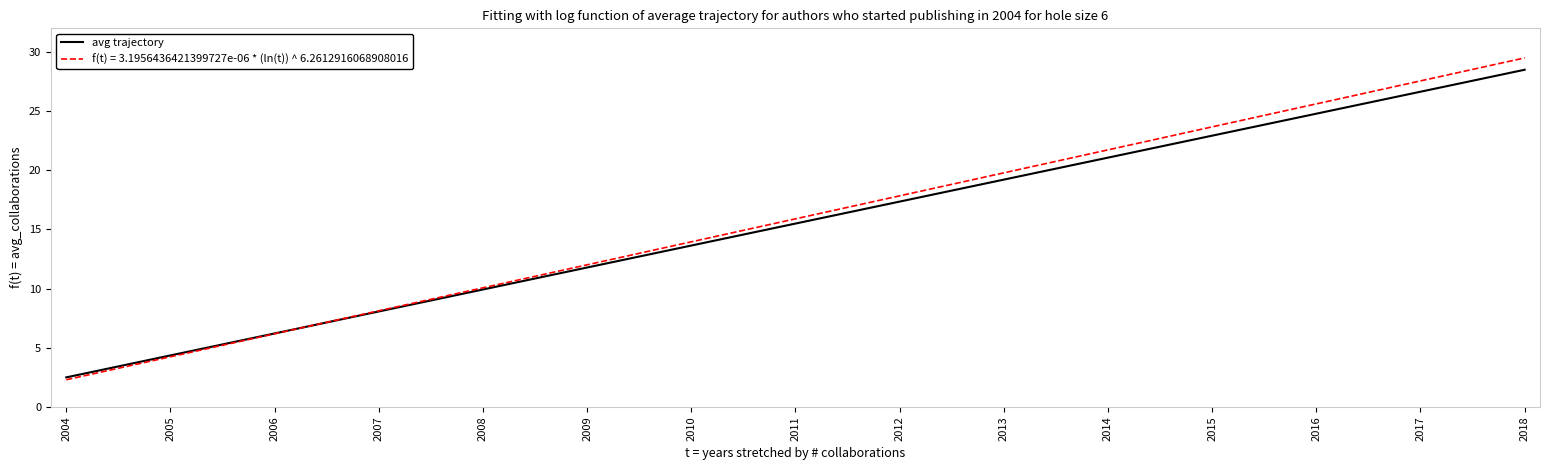

Which series has the largest range (max minus min)?

f(t) = 3.1956436421399727e-06 * (ln(t)) ^ 6.2612916068908016